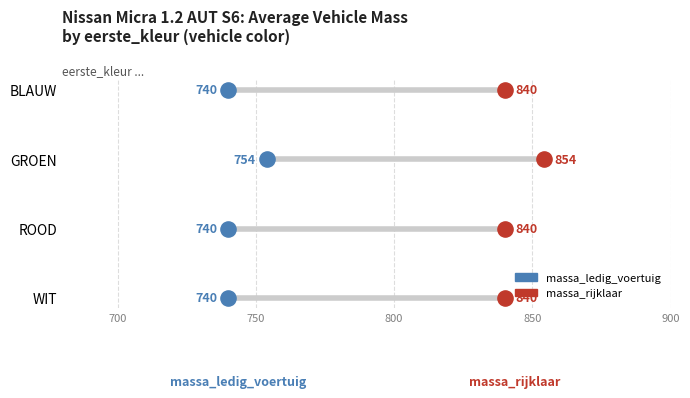

What are all the series names shown in the legend?

massa_ledig_voertuig, massa_rijklaar